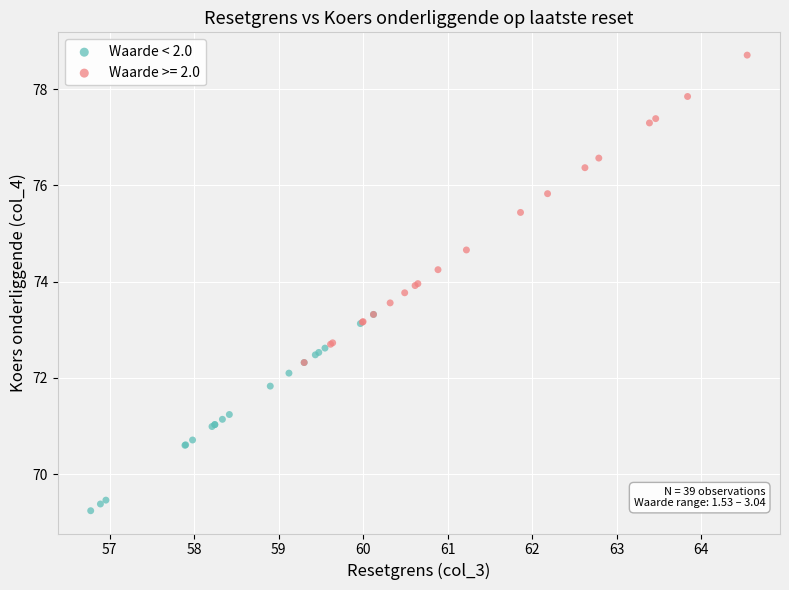

Which series has the largest Y range (max minus min)?

Waarde >= 2.0